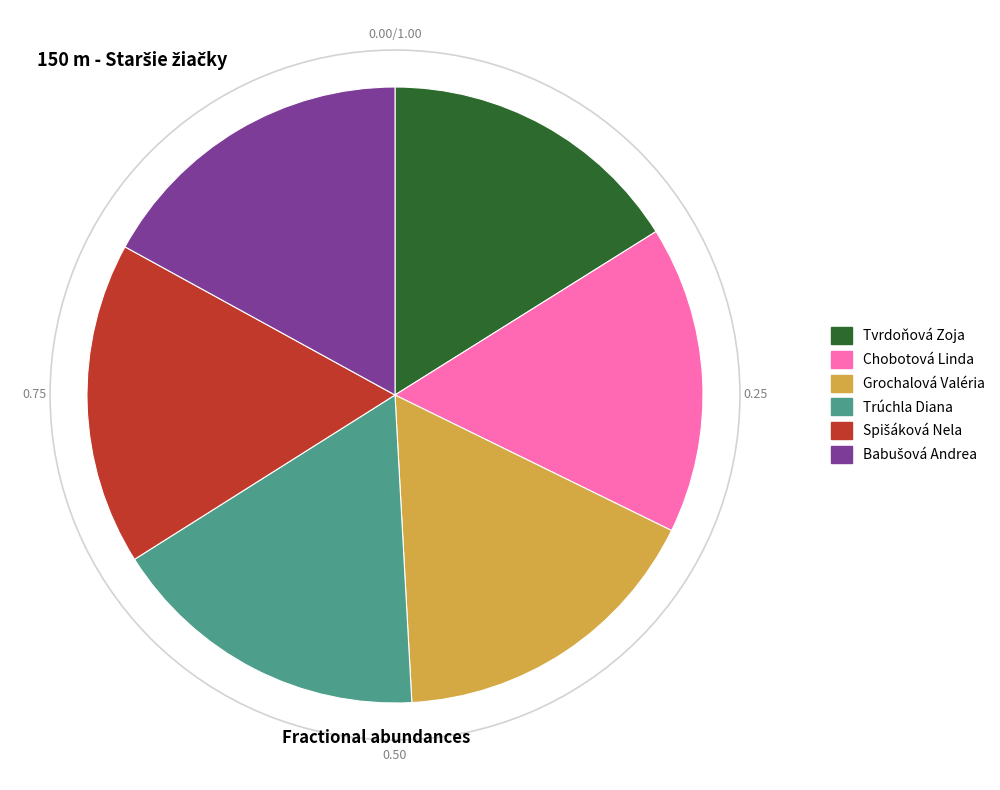

Does Tvrdoňová Zoja account for over 50% of the chart?

No